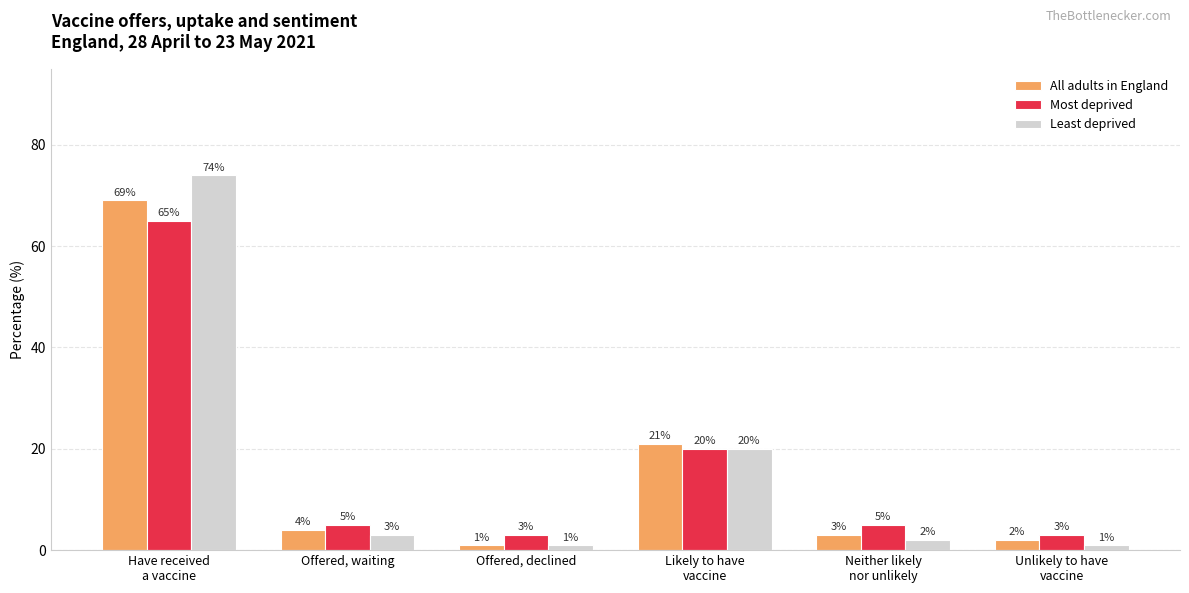

What is the difference between the maximum and second lowest values in the Most deprived series?

62